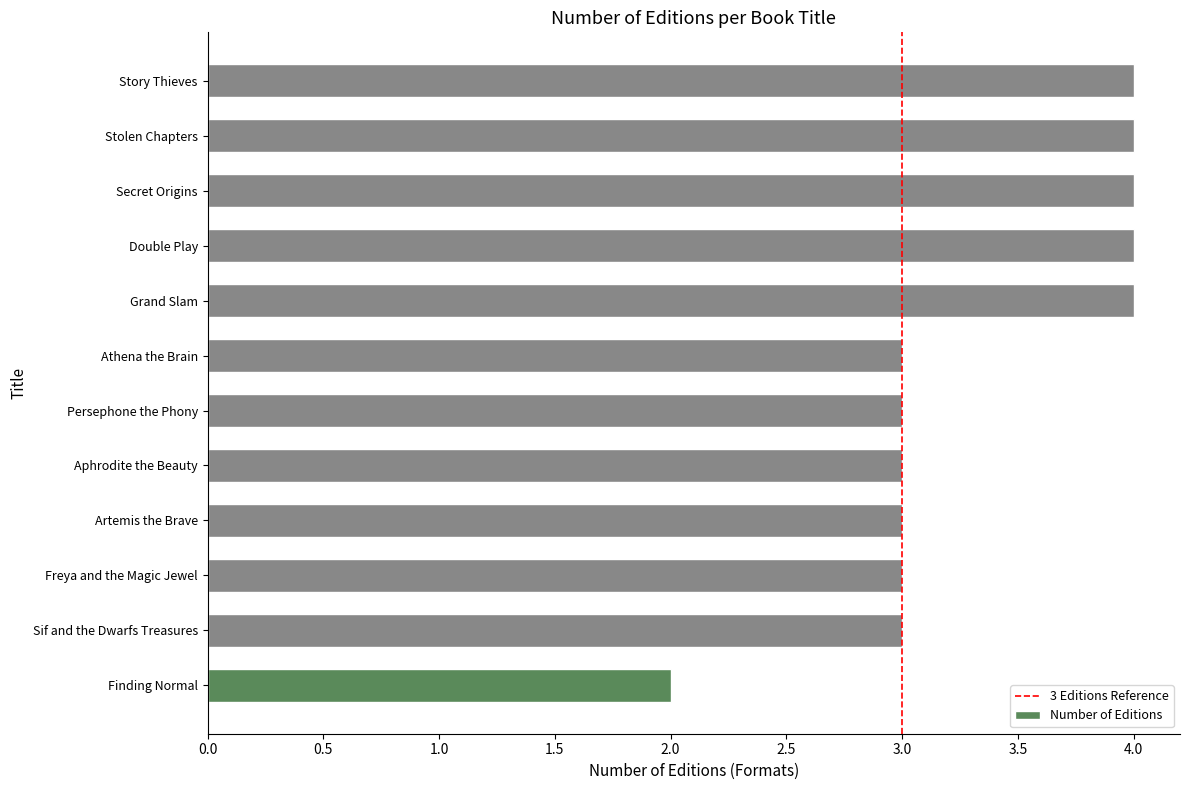

Reading bottom to top, transcribe all the data shown in this chart.

2	3	3	3	3	3	3	4	4	4	4	4